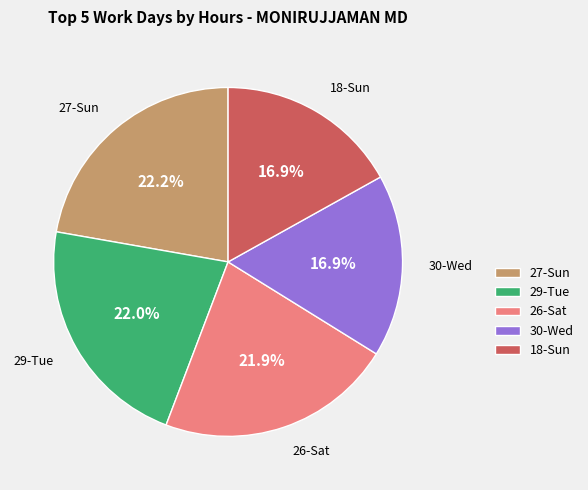

Does 18-Sun account for over 50% of the chart?

No